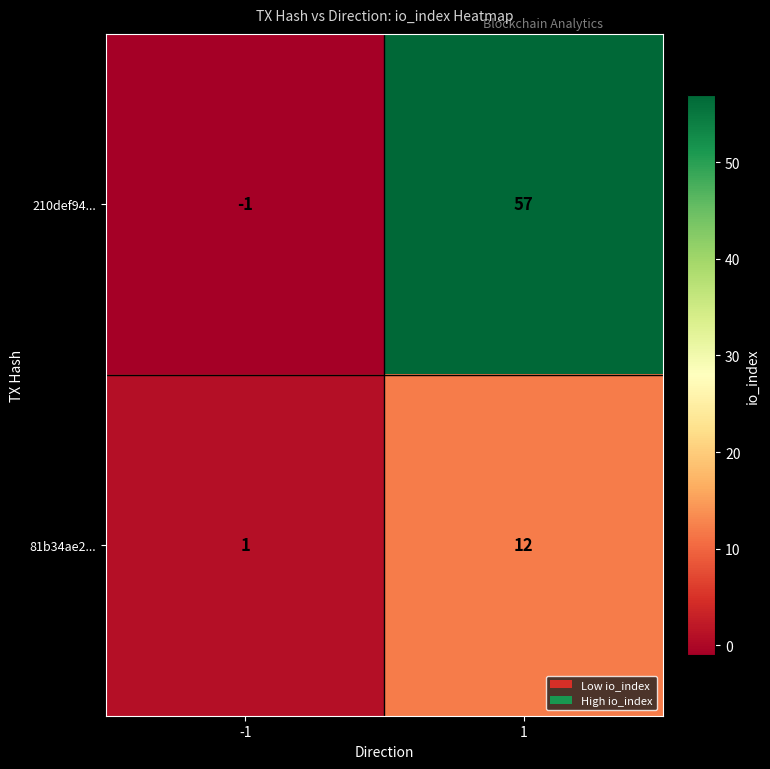

Which series changed the most between -1 and 1?

210def94...